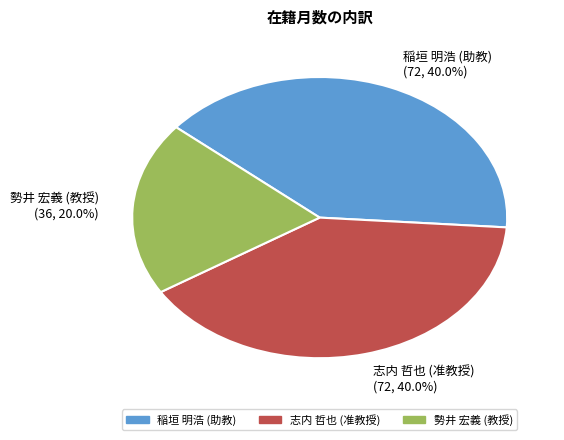

How many slices are in this pie chart?

3